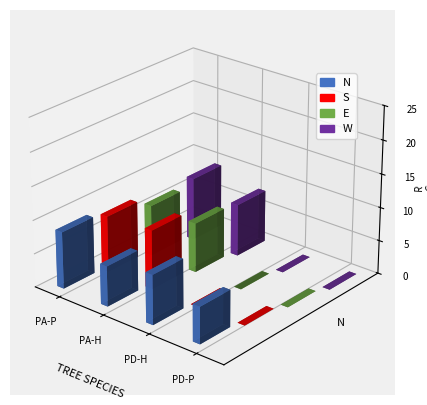

What are all the series names shown in the legend?

N, S, E, W